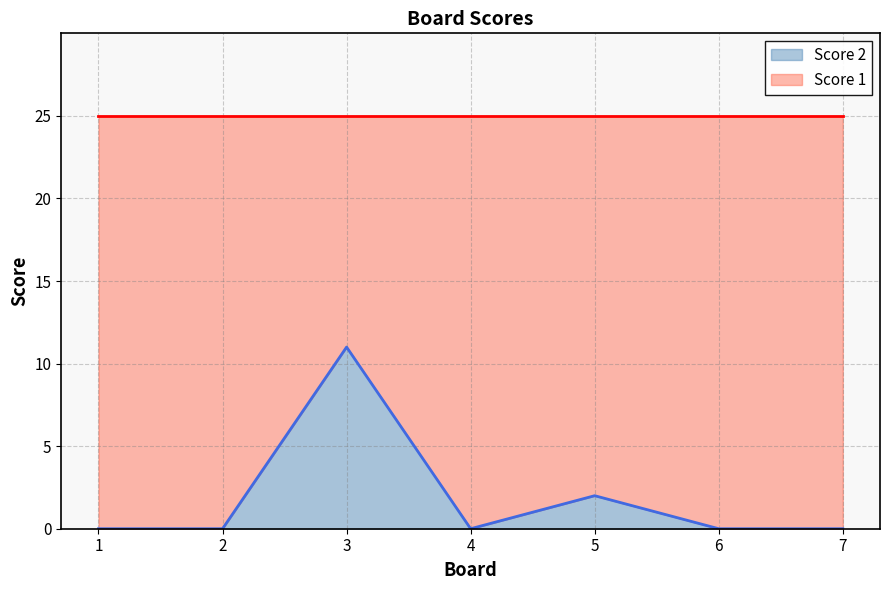

The value of Score 2 at 6 is 5. True or false?

False